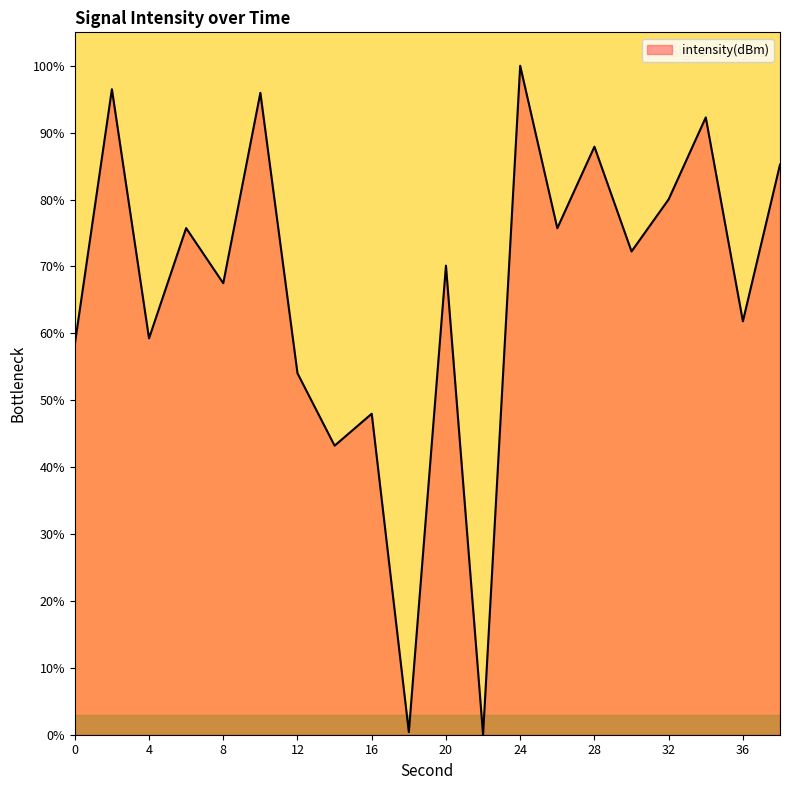

How many distinct data groups are displayed?

1